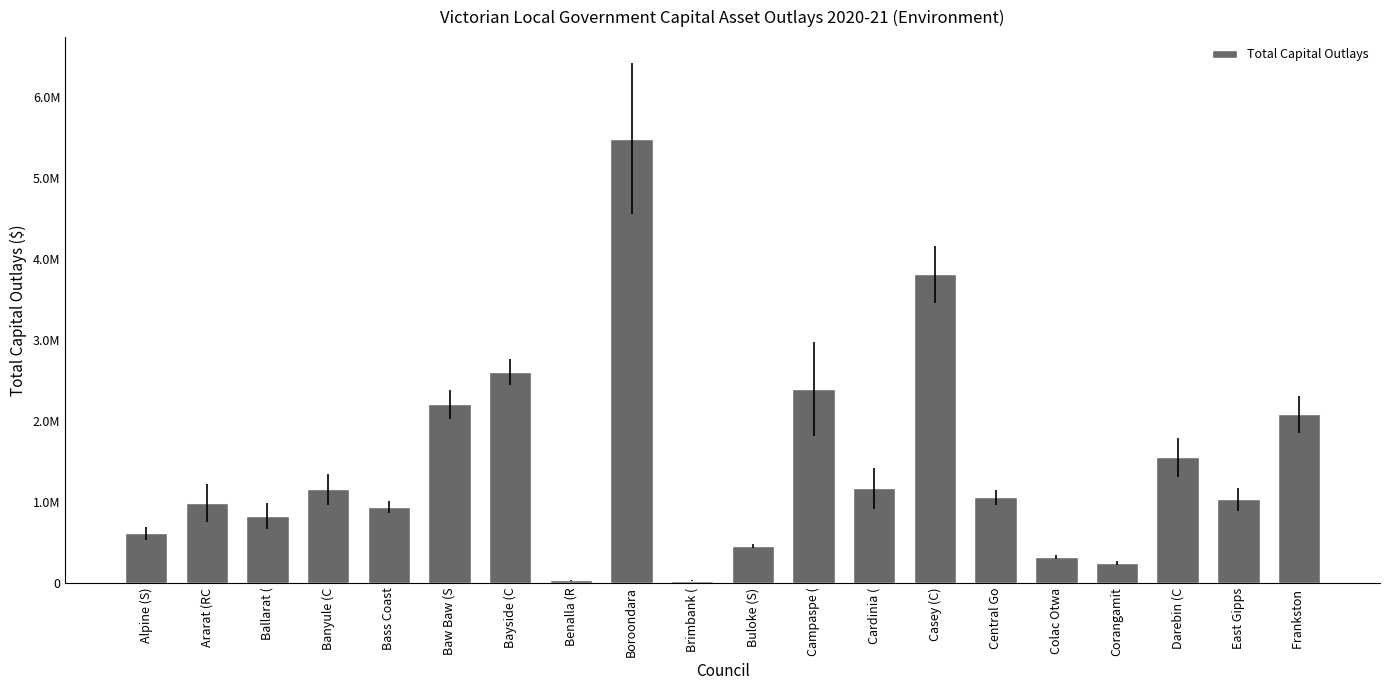

At which label does the data first exceed 1053381?

Banyule (C